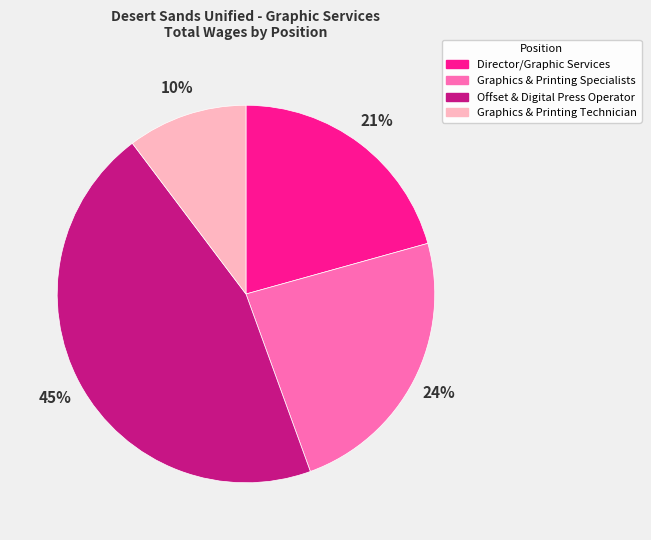

To the nearest percent, what is the difference between the Graphics & Printing Specialists and Graphics & Printing Technician slice percentages?

14%